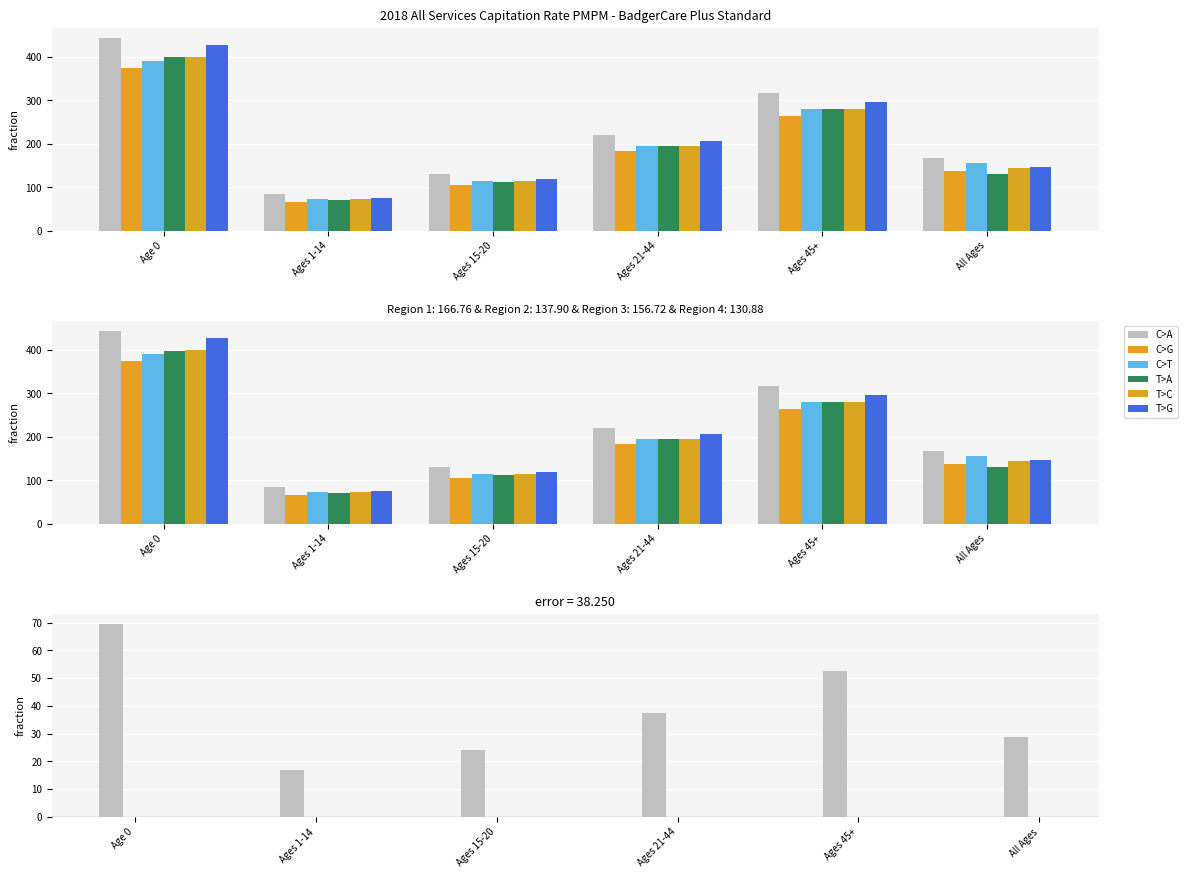

At which label does Region 4 reach its peak?

Age 0